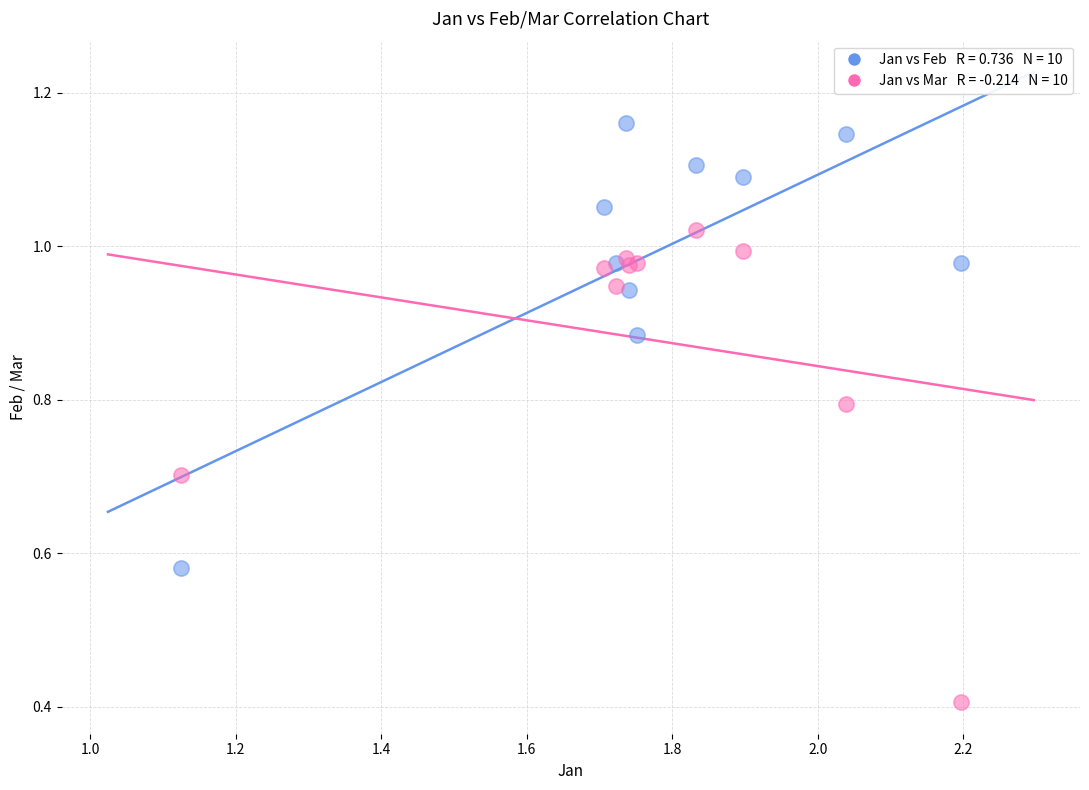

Across all series, what Y value is closest to 0?

0.4